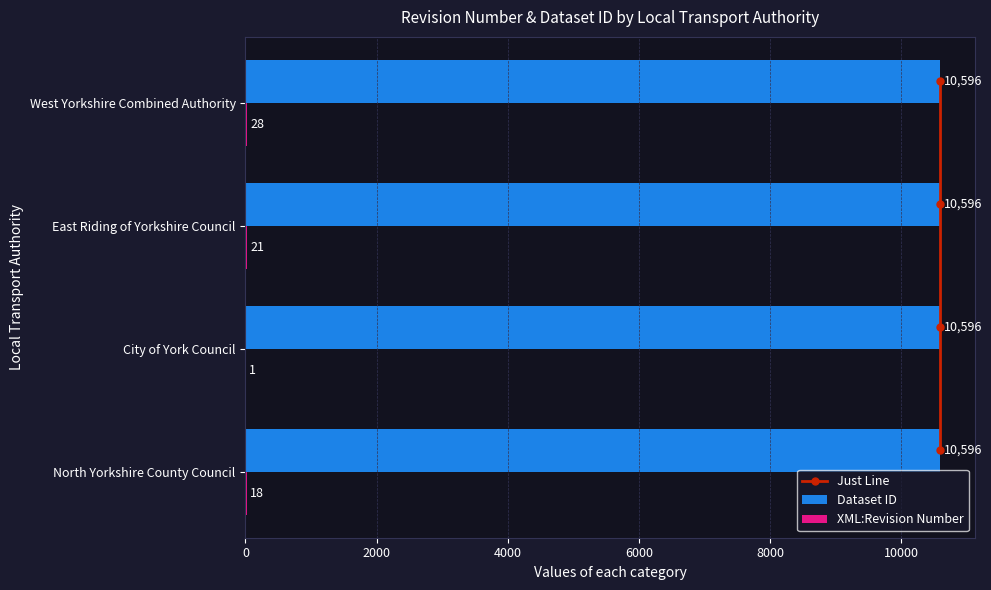

Is it true that Dataset ID equals 10596 at West Yorkshire Combined Authority?

True